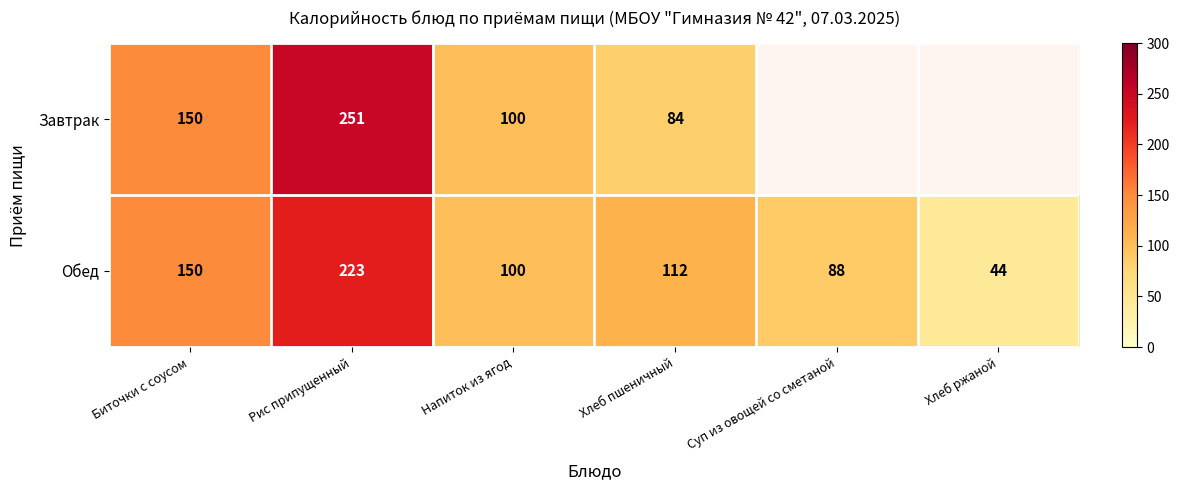

At which label is Обед closest to 133?

Биточки с соусом